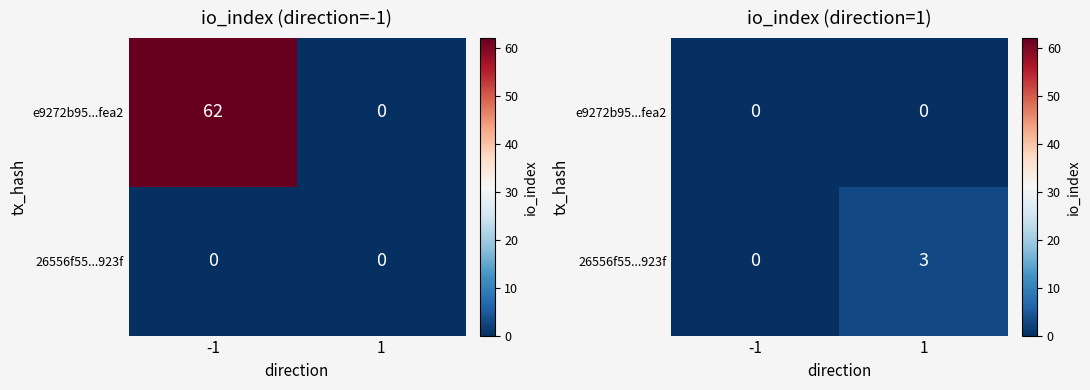

What is the difference between the maximum and minimum values in the 26556f55...923f series?

3